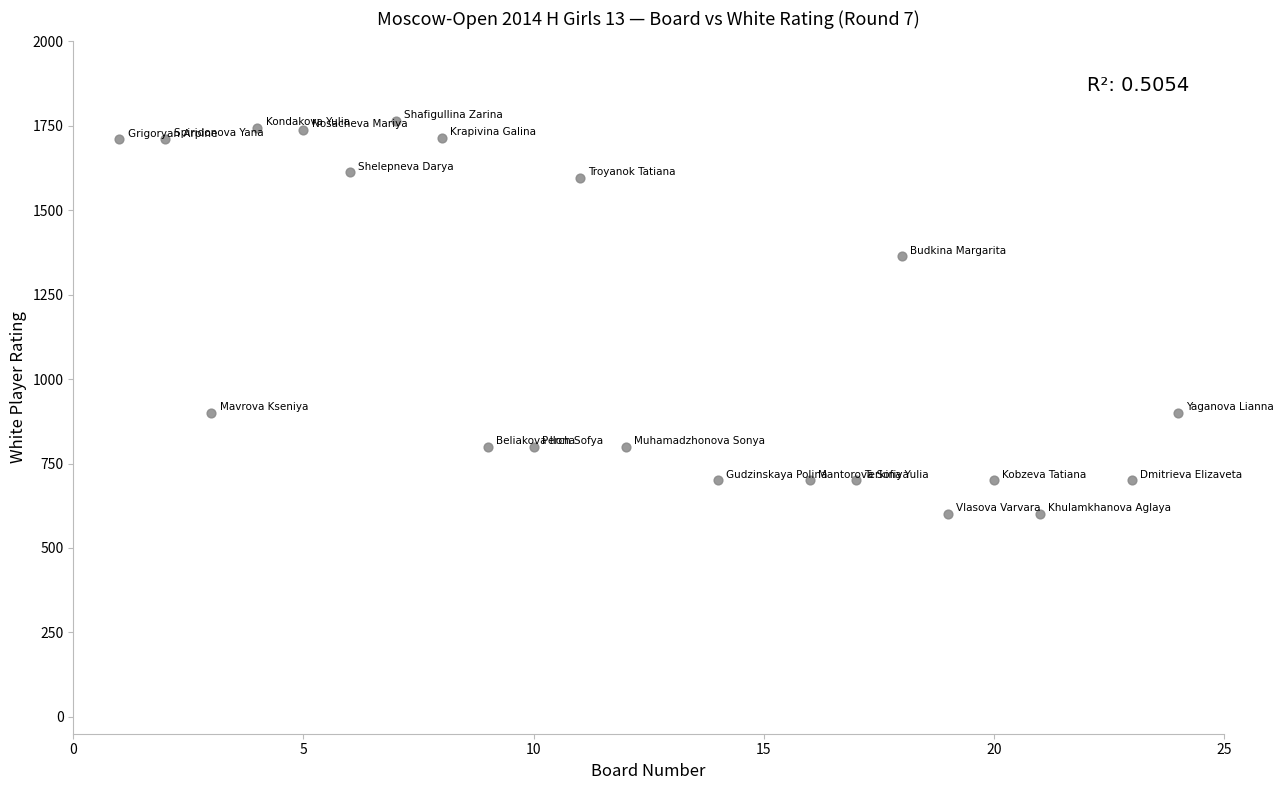

What Y value in the scatter plot is closest to 1182?

1363